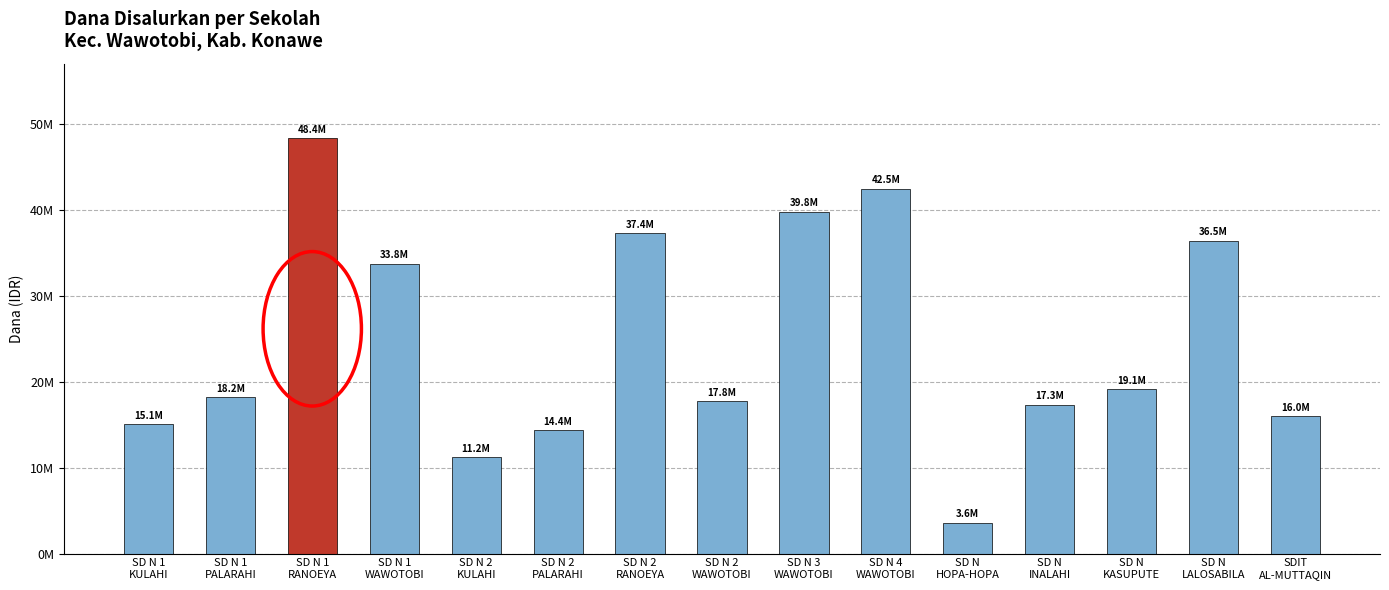

Is it true that the value at SD N 2
RANOEYA is 37350000?

True